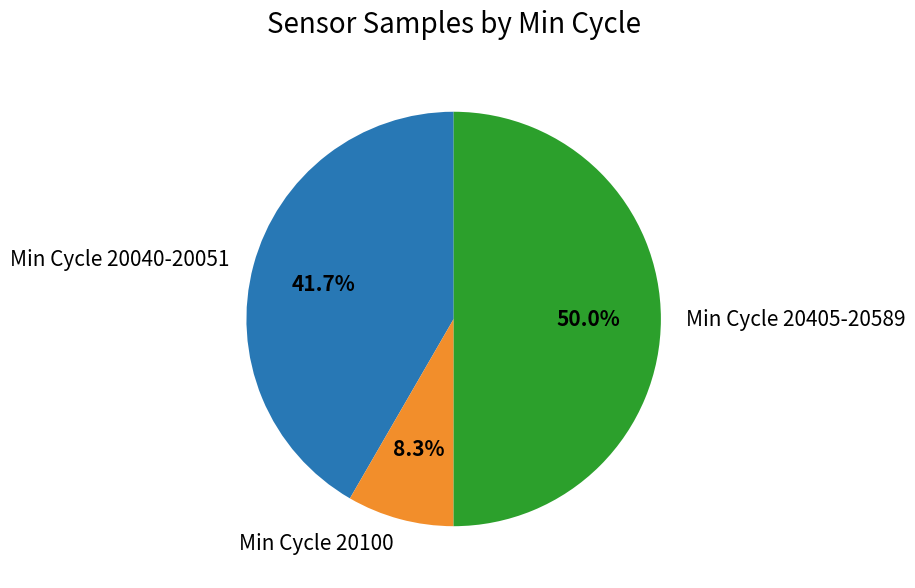

What is the smallest slice in the pie chart?

Min Cycle 20100